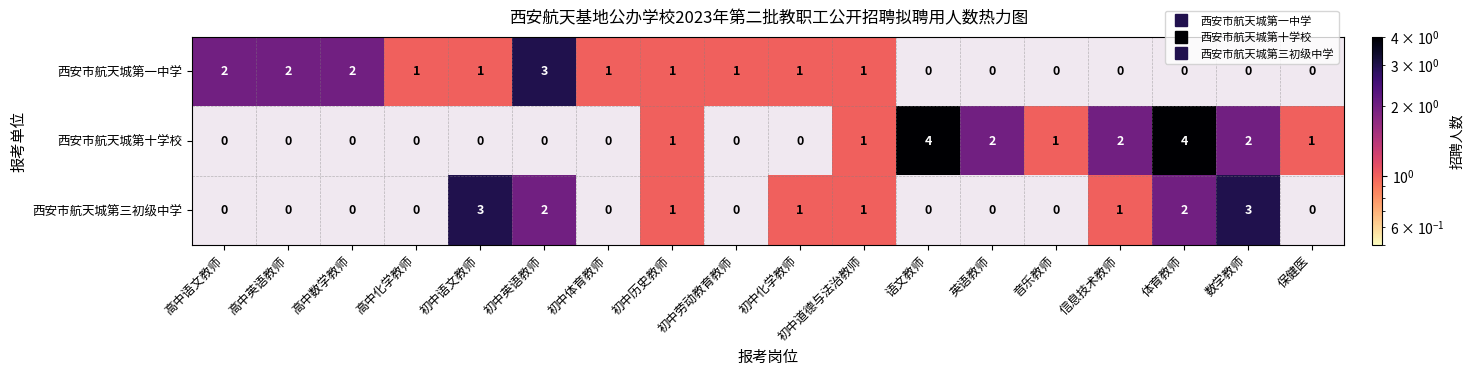

Which category has the highest value across all series?

语文教师